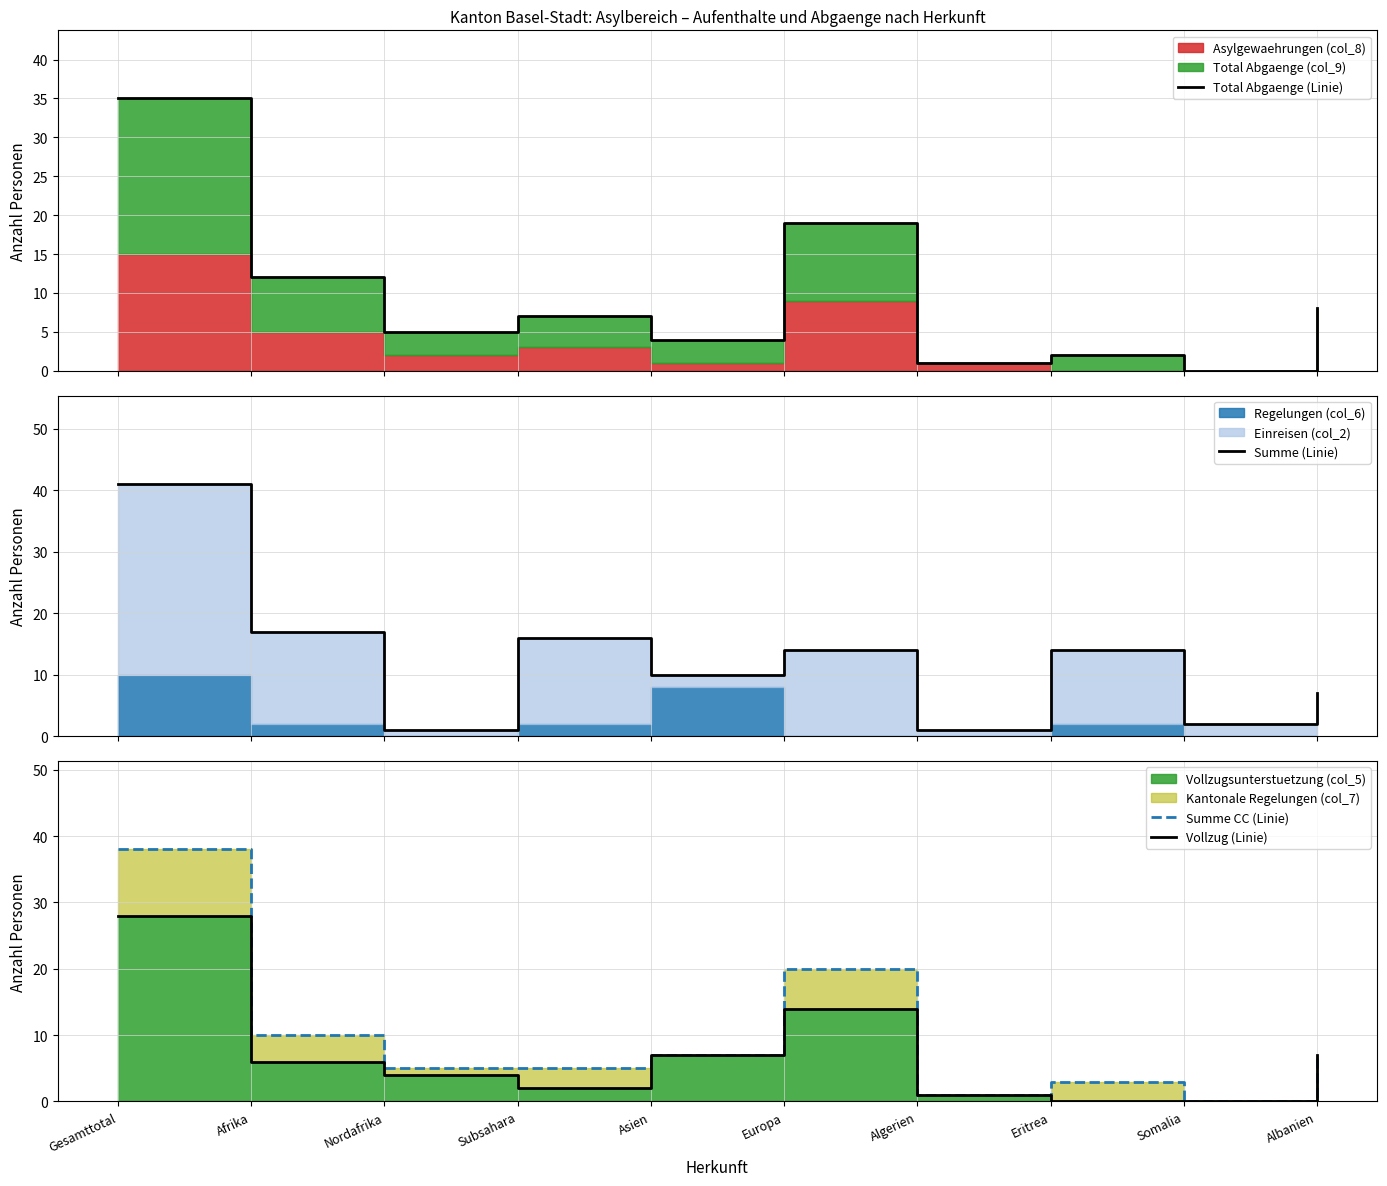

How many interior local peaks does the Summe (Linie) series have?

3